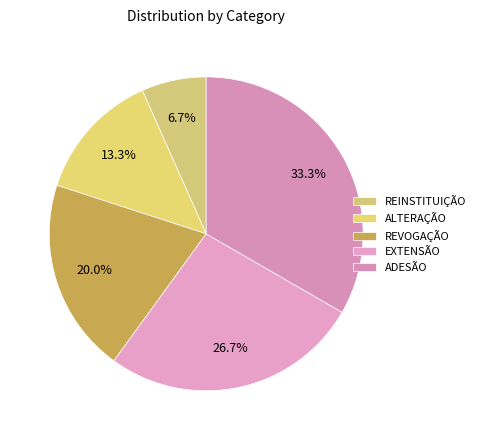

Is there any slice that represents more than half of the pie?

No